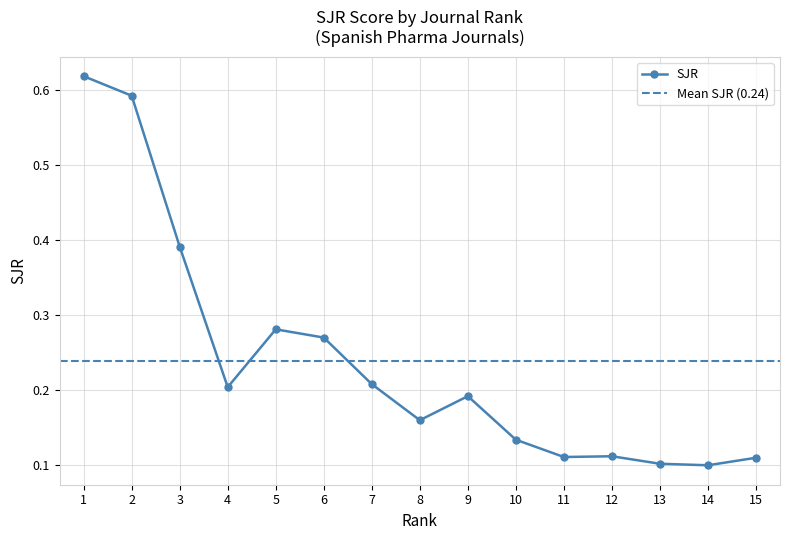

Read the value at 6.

0.3